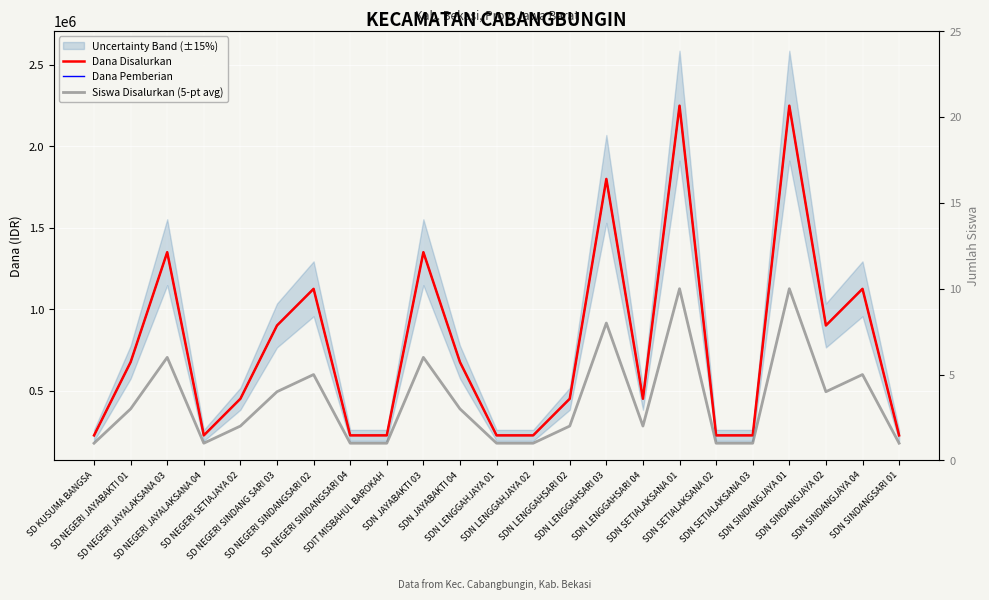

Rank the series by their maximum value, from highest to lowest.

Dana Disalurkan, Dana Pemberian, Siswa Disalurkan (5-pt avg)